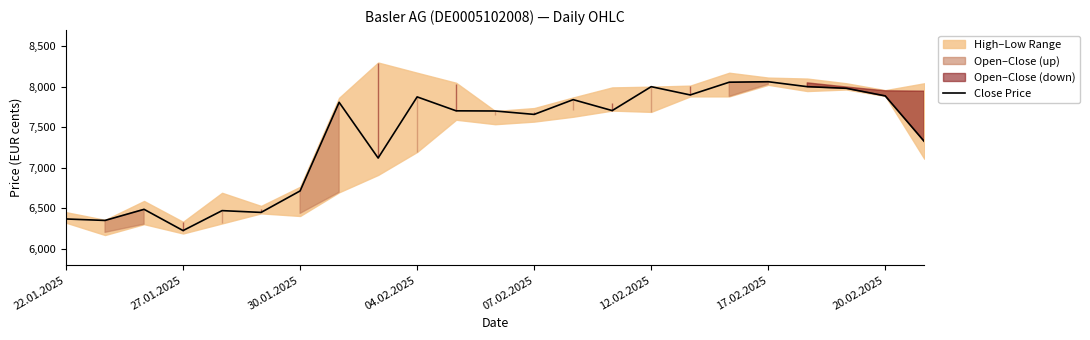

Is it true that Close Price equals 11105 at 30.01.2025?

False